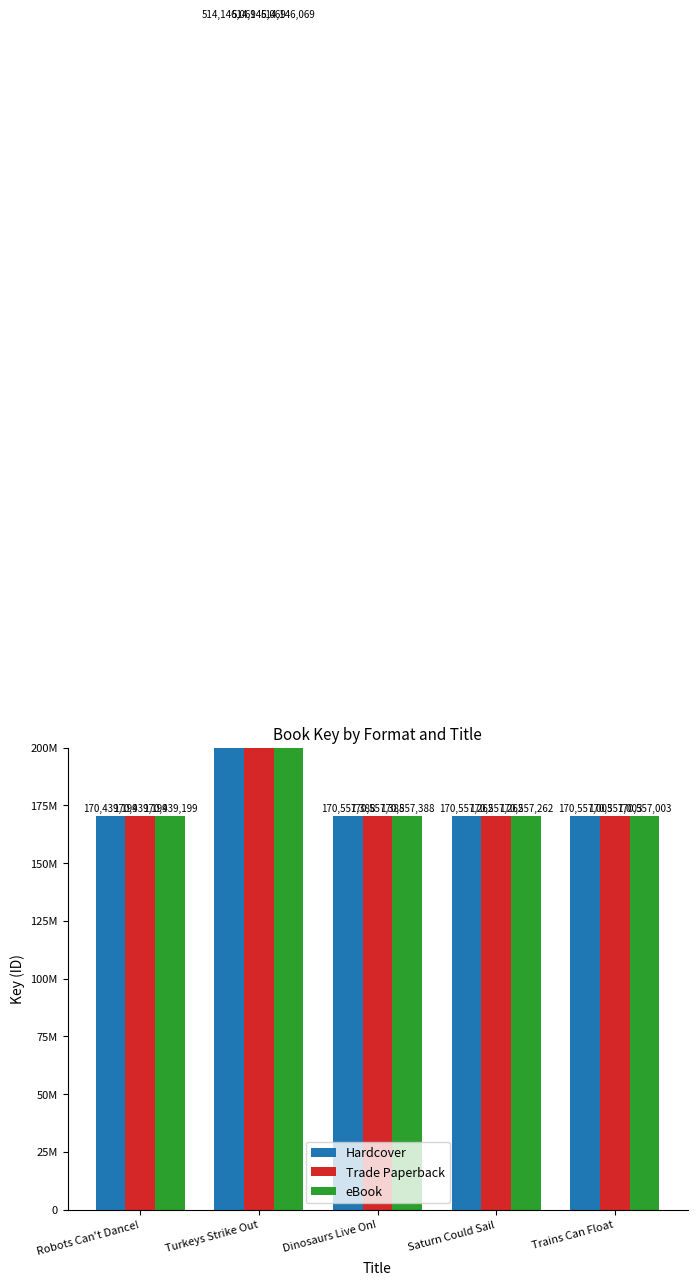

How many groups of bars are there?

5